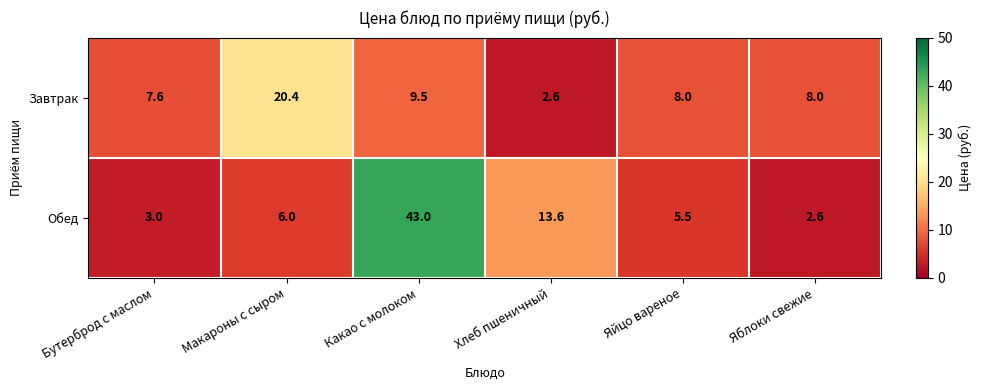

List the series in order of their overall mean, highest first.

Обед, Завтрак